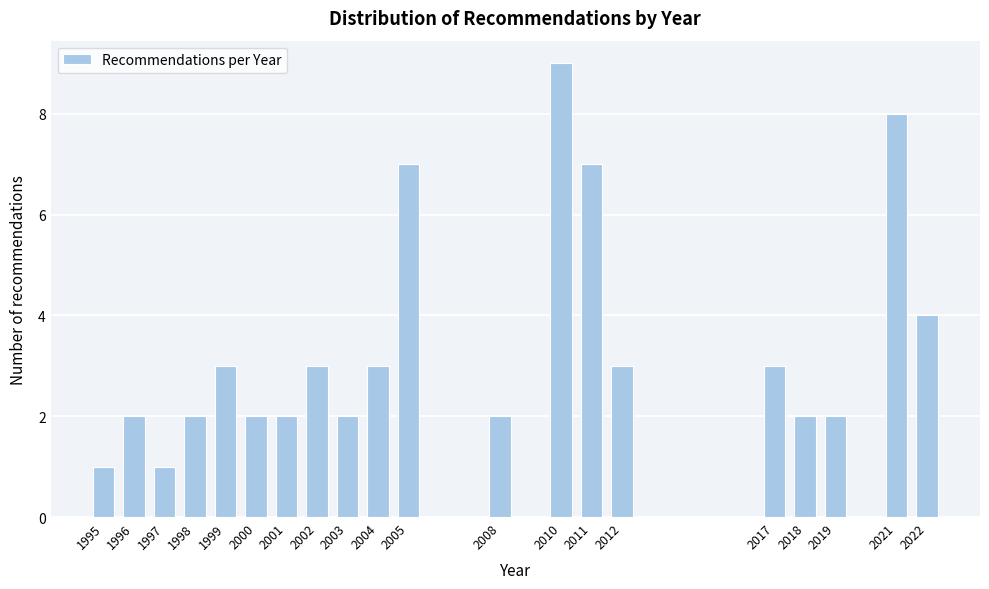

Reading right to left, list all the values displayed in this chart.

2022=4	2021=8	2019=2	2018=2	2017=3	2012=3	2011=7	2010=9	2008=2	2005=7	2004=3	2003=2	2002=3	2001=2	2000=2	1999=3	1998=2	1997=1	1996=2	1995=1